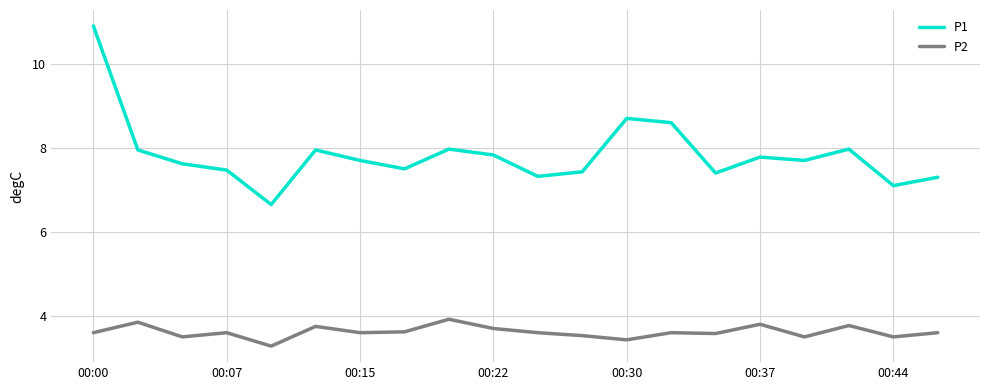

Rank the series by their maximum value, from highest to lowest.

P1, P2